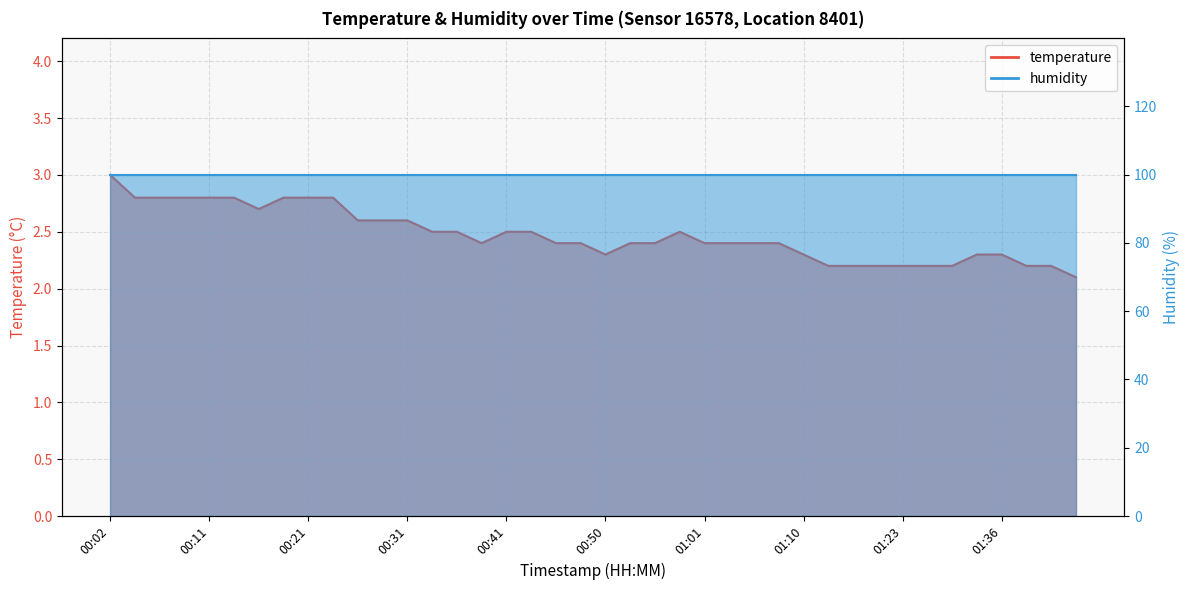

The chart shows a value of 2.3 at 01:34. True or false?

True